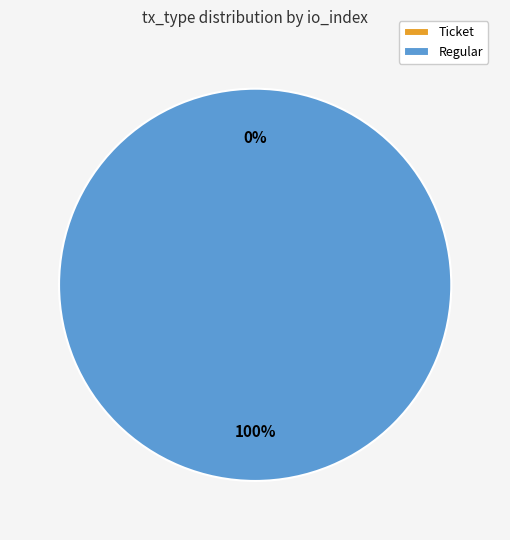

Count the number of slices in the pie.

2